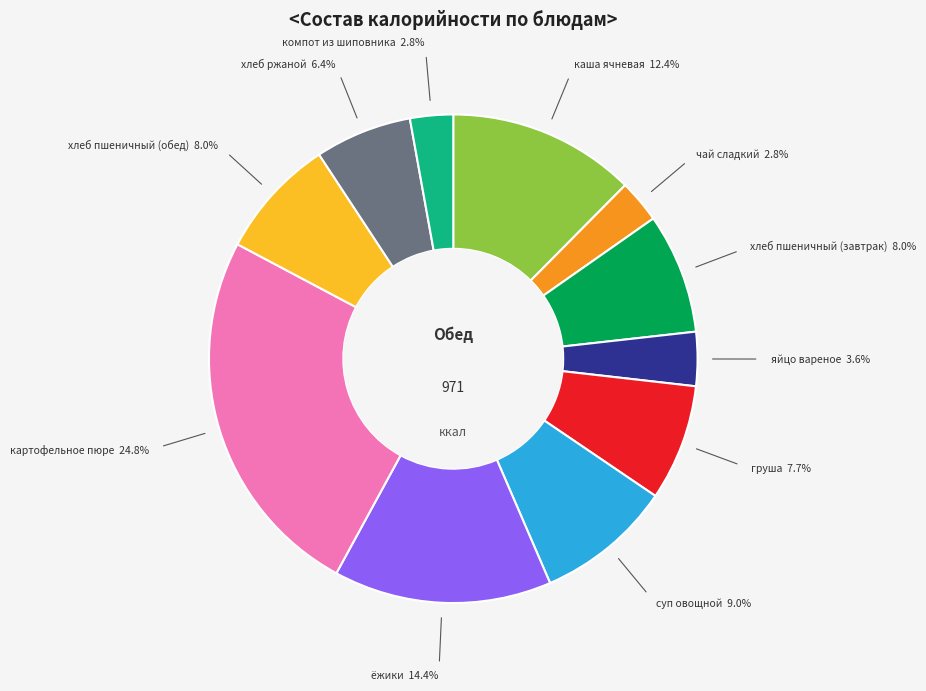

Which slice is the largest?

картофельное пюре